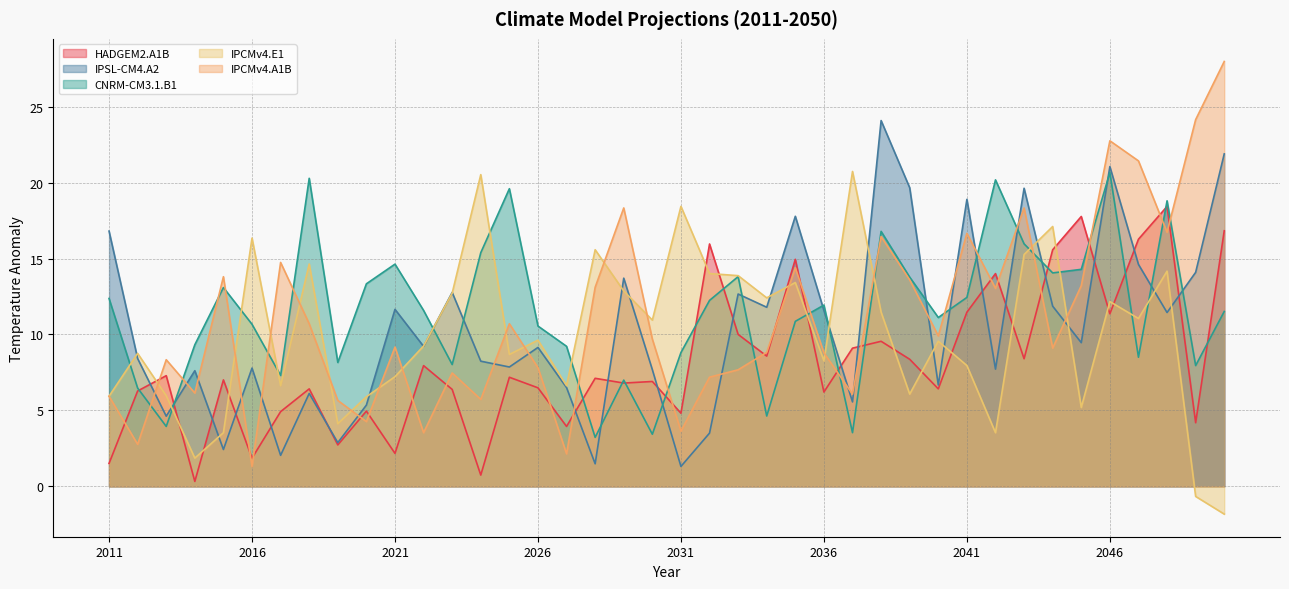

At 2021, list the series in order from largest to smallest.

CNRM-CM3.1.B1, IPSL-CM4.A2, IPCMv4.A1B, IPCMv4.E1, HADGEM2.A1B